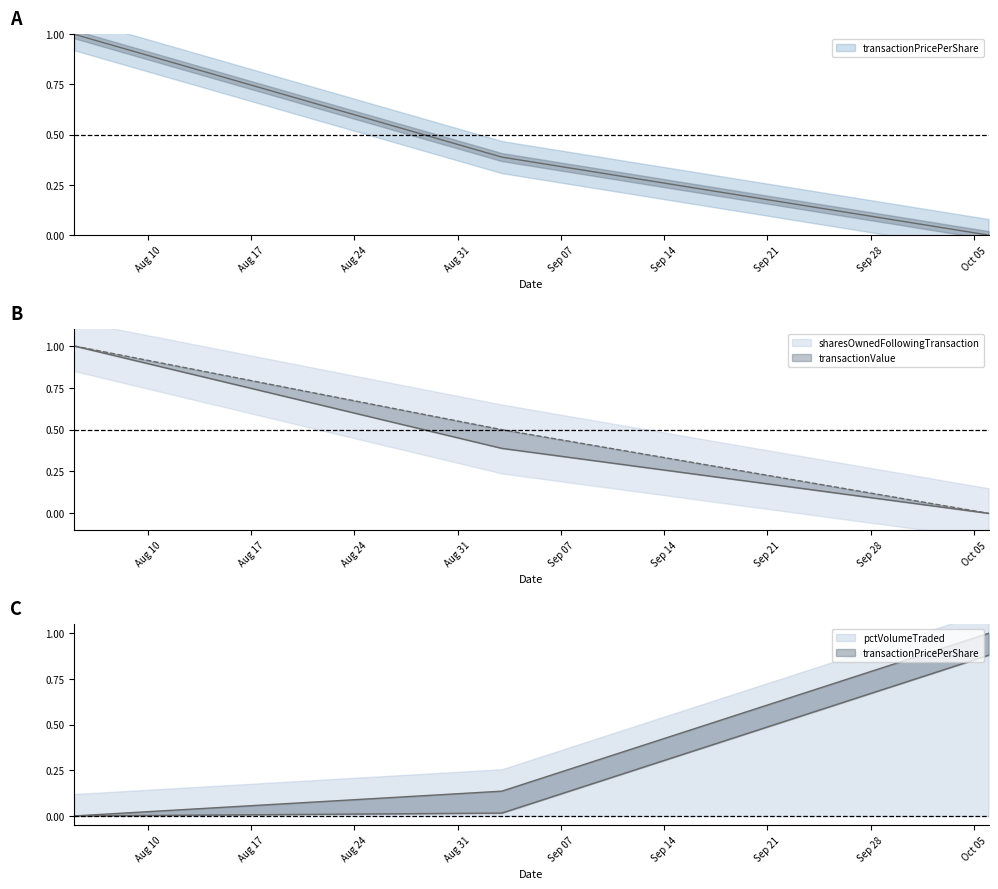

What is the value of the transactionValue point at the 1st from the left?

1.0